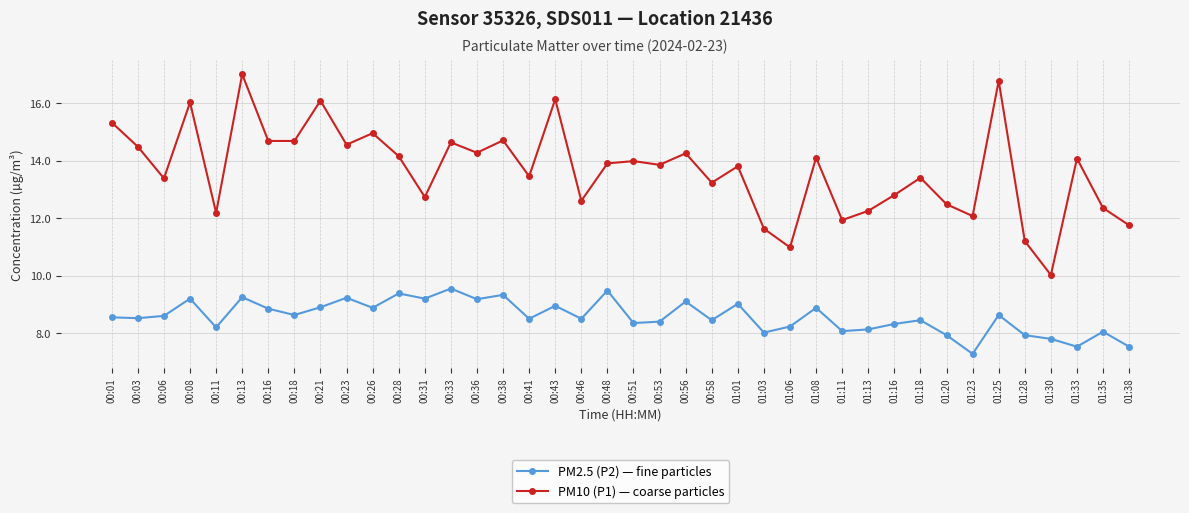

Which label corresponds to the largest value in the chart?

00:13